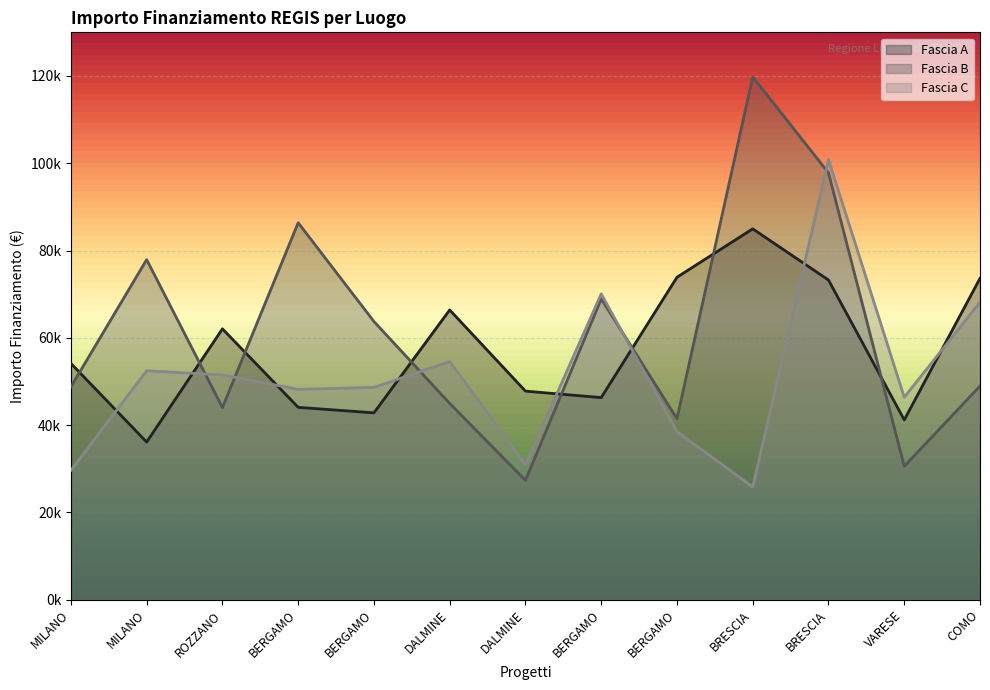

Between BRESCIA and BERGAMO, which is larger?

BRESCIA